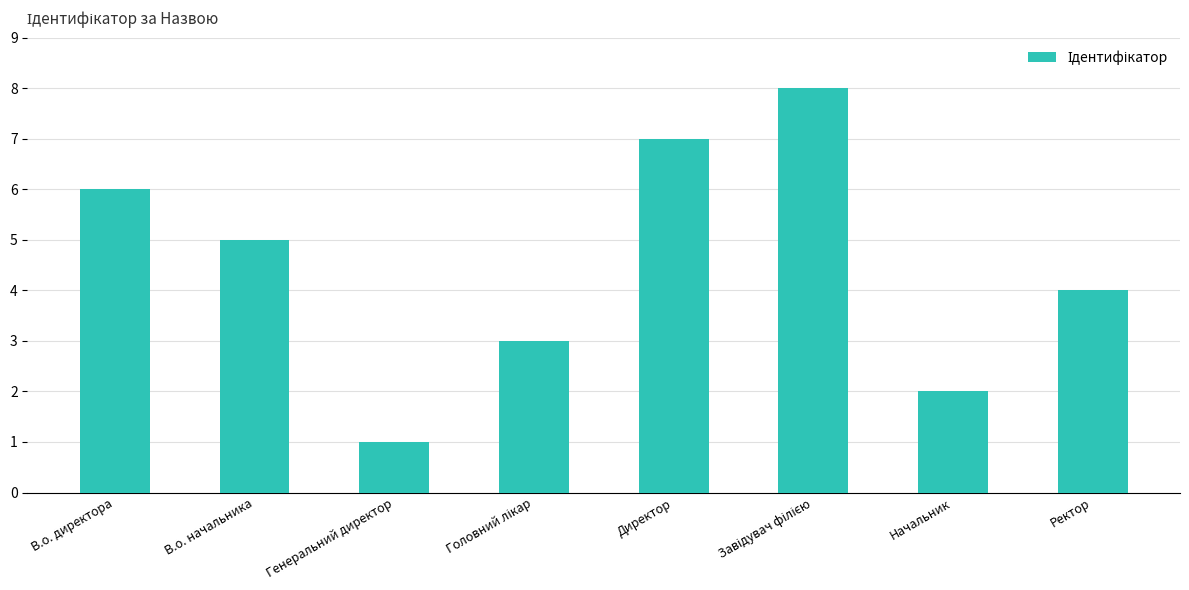

How many data points does each series have?

8